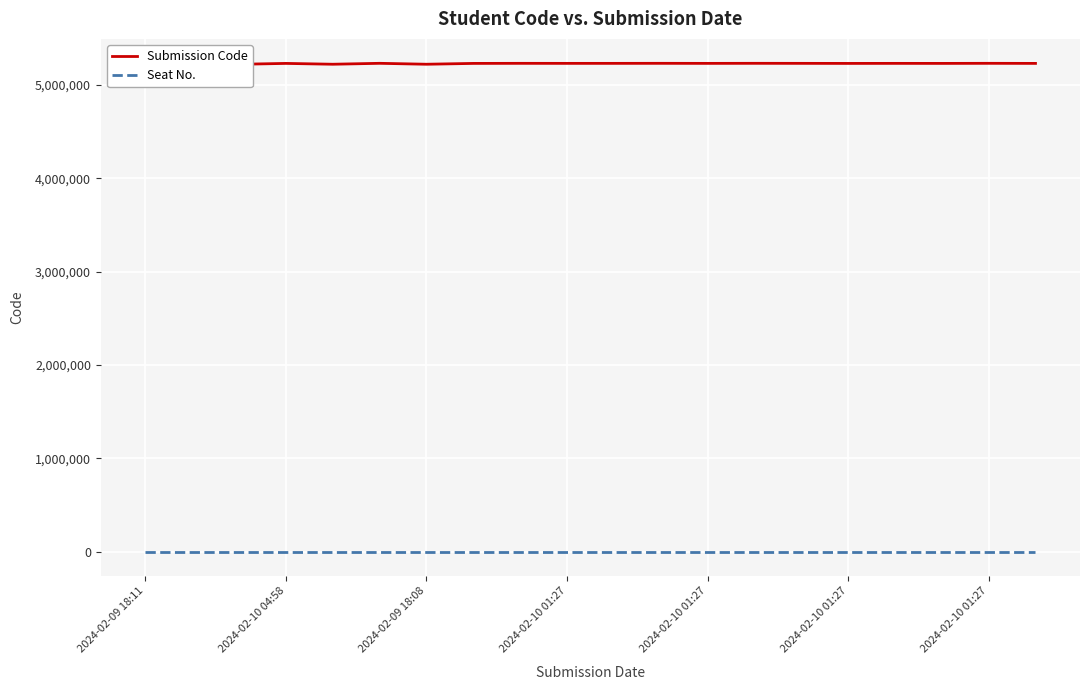

True or false: Submission Code has a value of 3604404 at 2024-02-10 01:27.

False